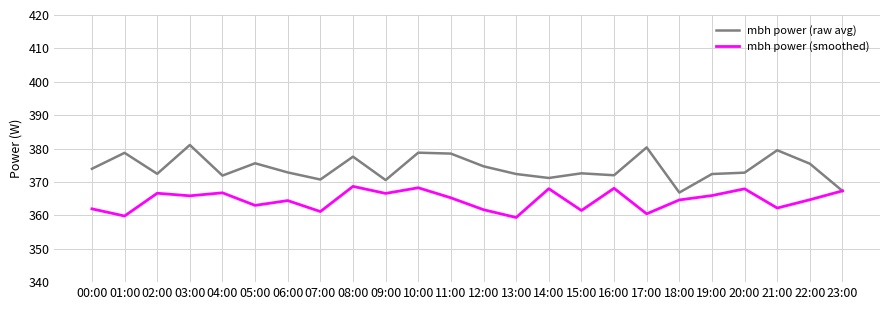

Does the chart display data point markers on the line(s)?

No